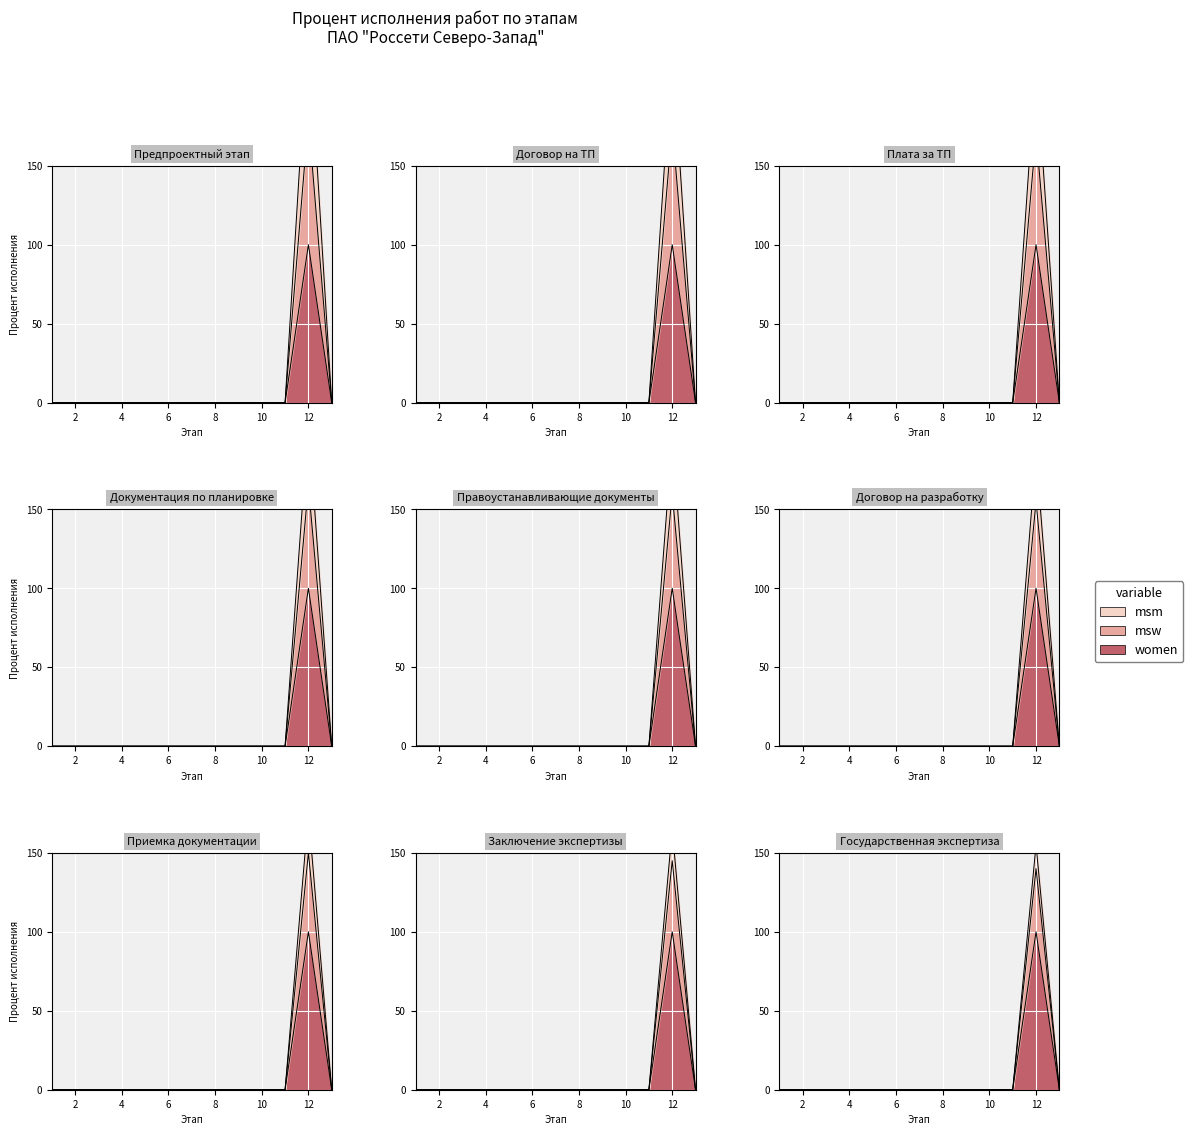

How many lines are shown in the chart?

3